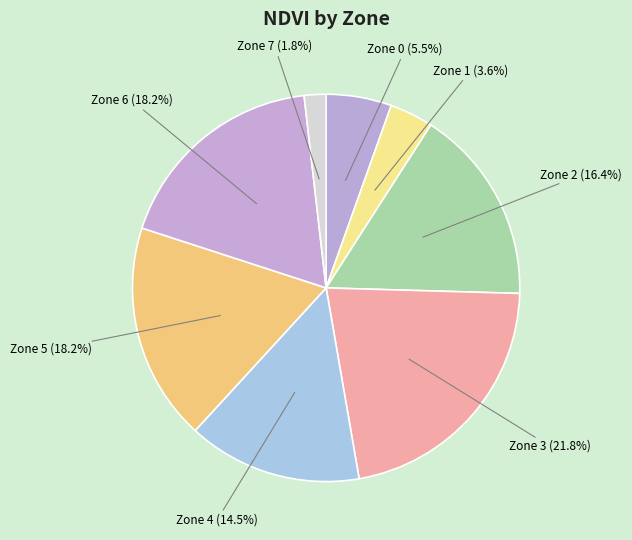

To the nearest percent, what is the average slice percentage?

12%